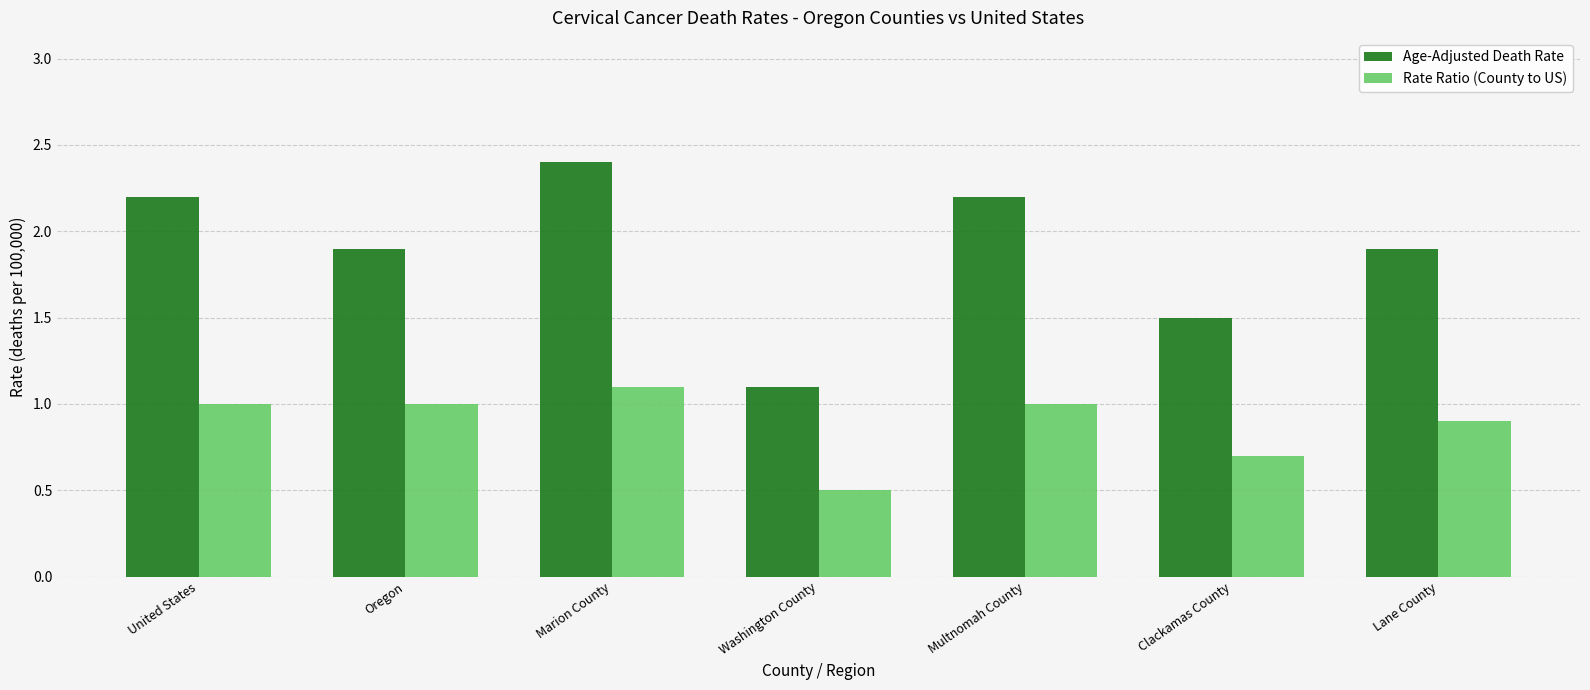

What are all the series names shown in the legend?

Age-Adjusted Death Rate, Rate Ratio (County to US)